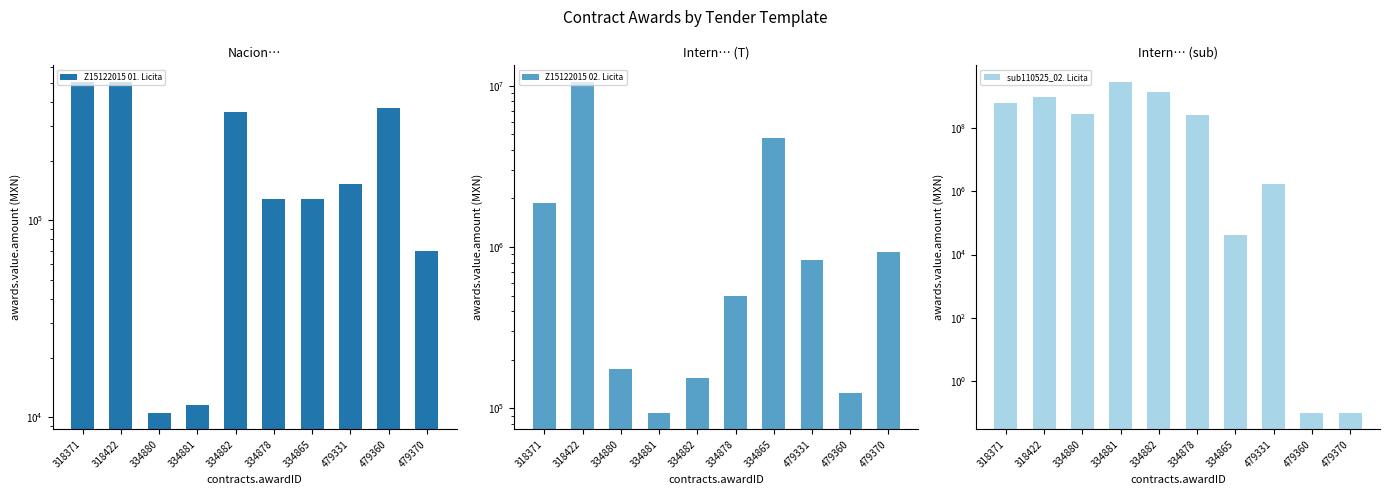

Where is Z15122015 01. Licitación Pública Nacion… nearest to the value 258052?

334882